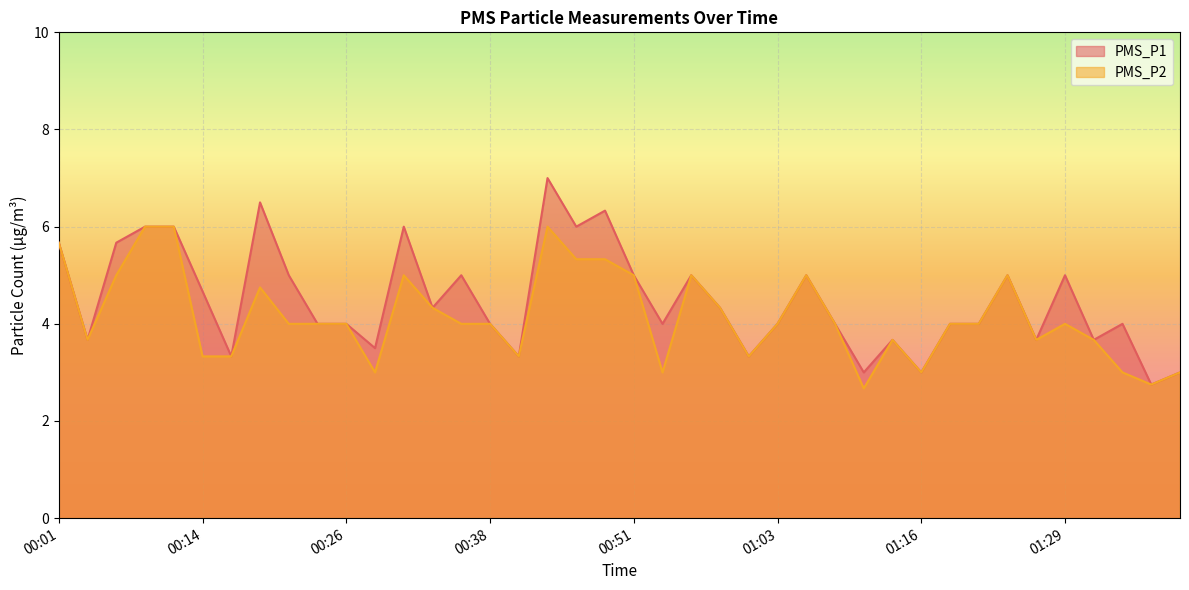

Does the chart display data point markers on the line(s)?

No